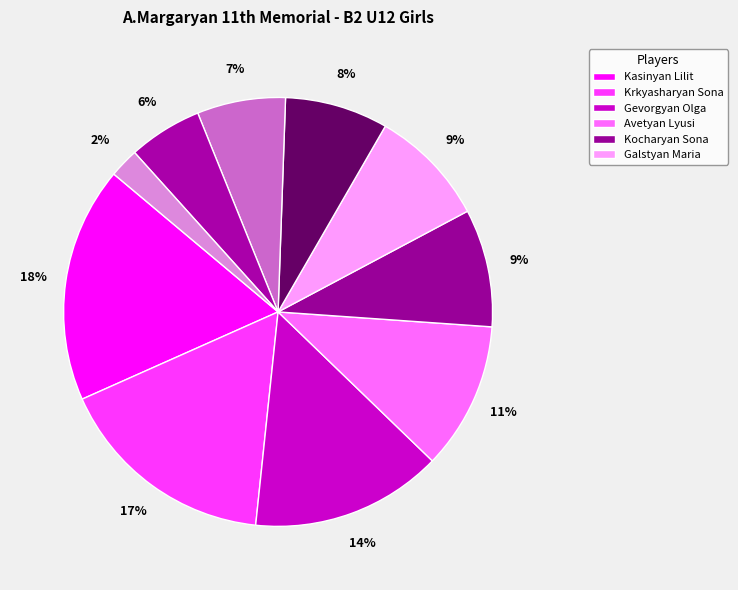

How many slices are in this pie chart?

10